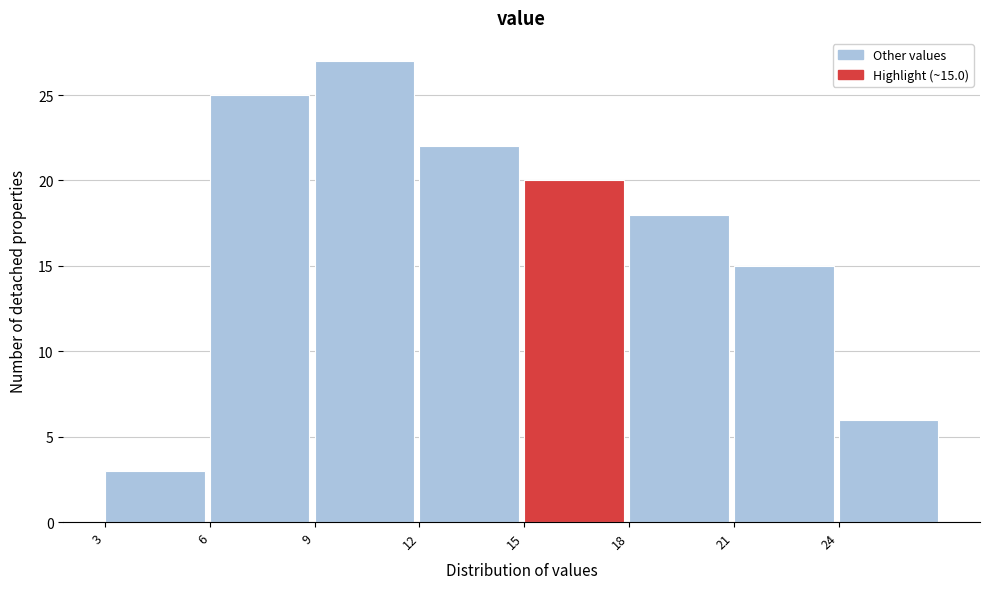

Which range on the x-axis has the tallest bar?

9 to 12